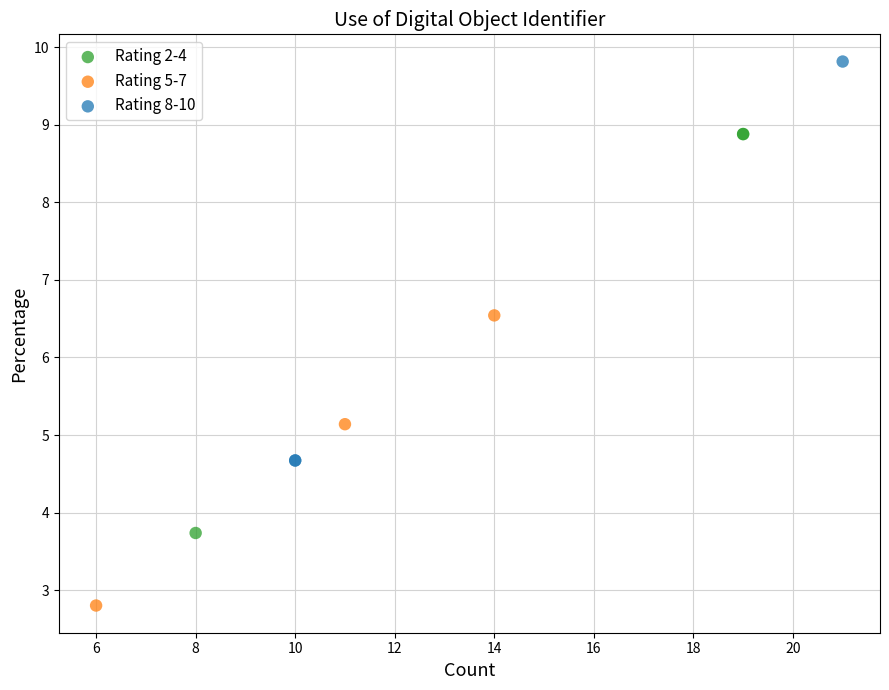

Which series reaches the maximum Y coordinate?

Rating 8-10